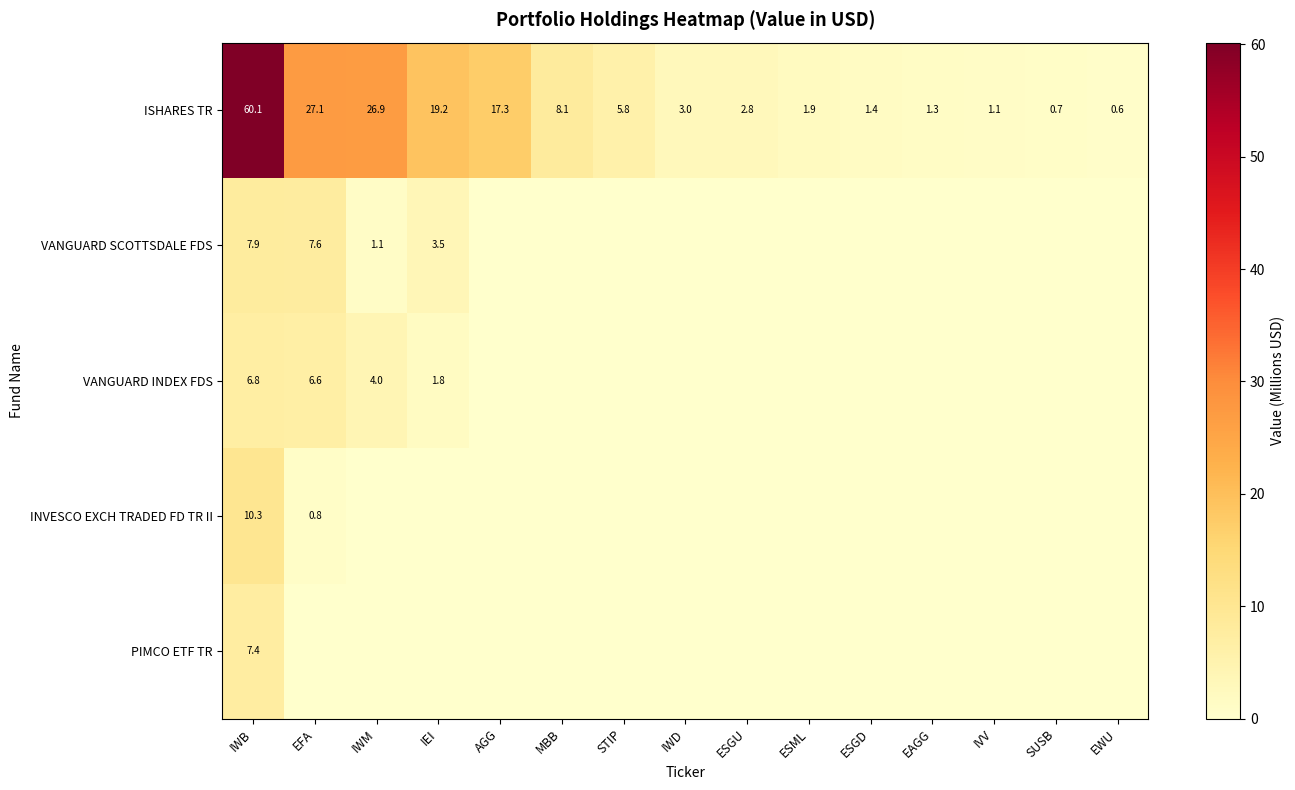

What is the approximate value of ISHARES TR at IWM?

26.9